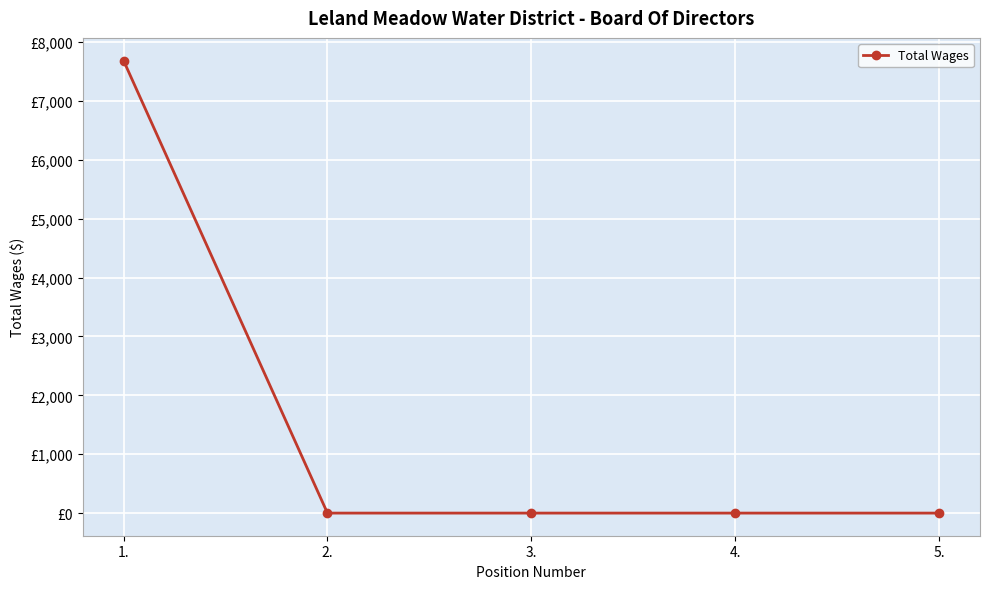

What is the sum of all values?

7688